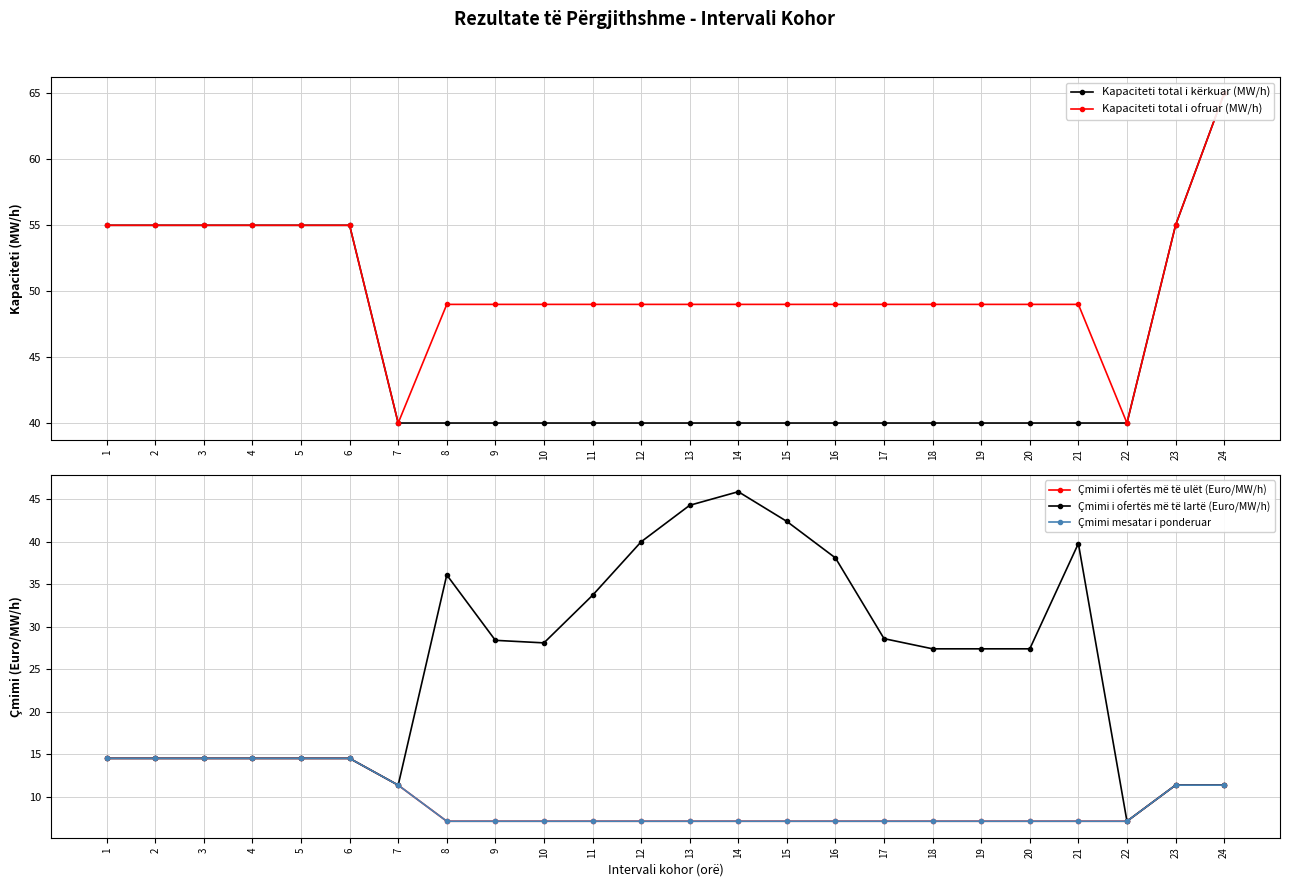

How many values in the Kapaciteti total i ofruar (MW/h) series are below 49?

2